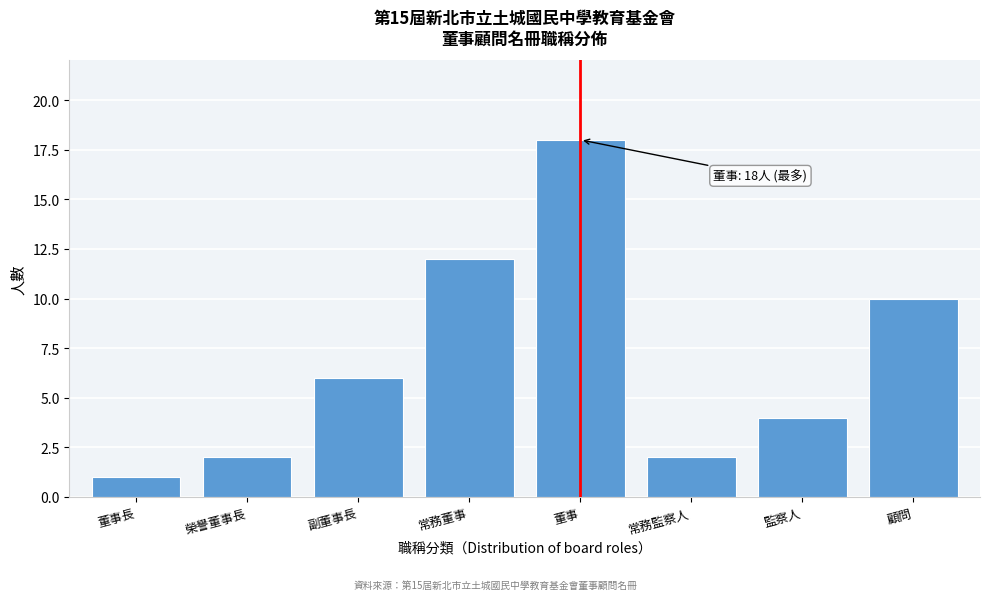

Reading left to right, extract all data points from this chart.

董事長=1	榮譽董事長=2	副董事長=6	常務董事=12	董事=18	常務監察人=2	監察人=4	顧問=10